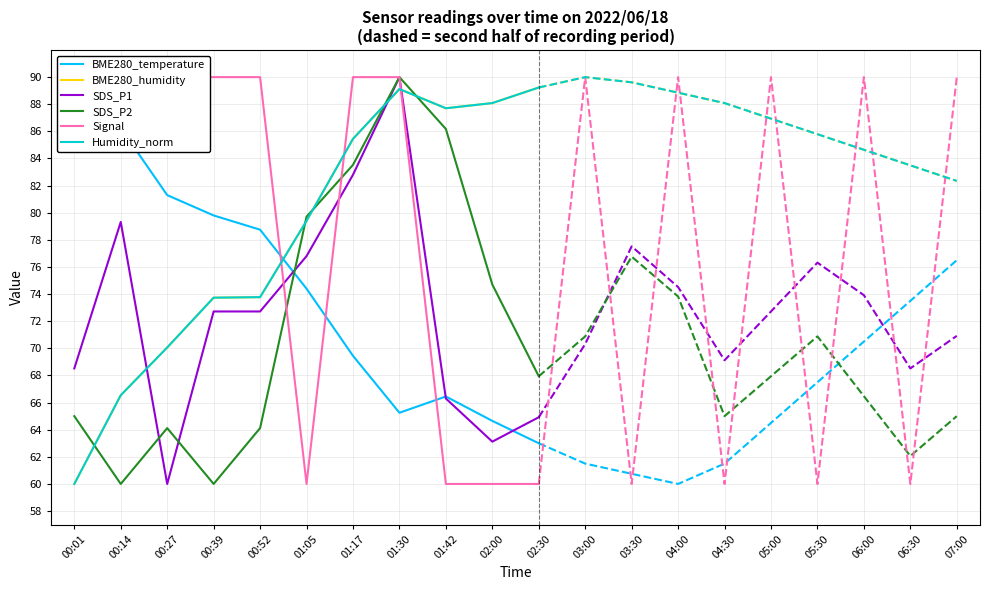

List the series in order of their peak value, lowest first.

BME280_humidity, Humidity_norm, BME280_temperature, SDS_P1, SDS_P2, Signal